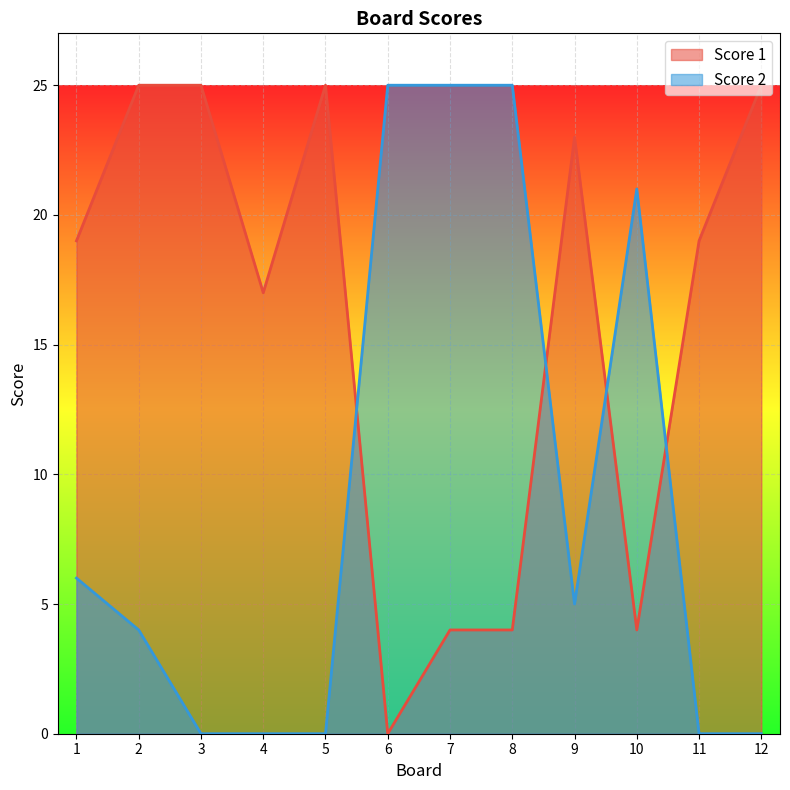

Does the chart display data point markers on the line(s)?

No